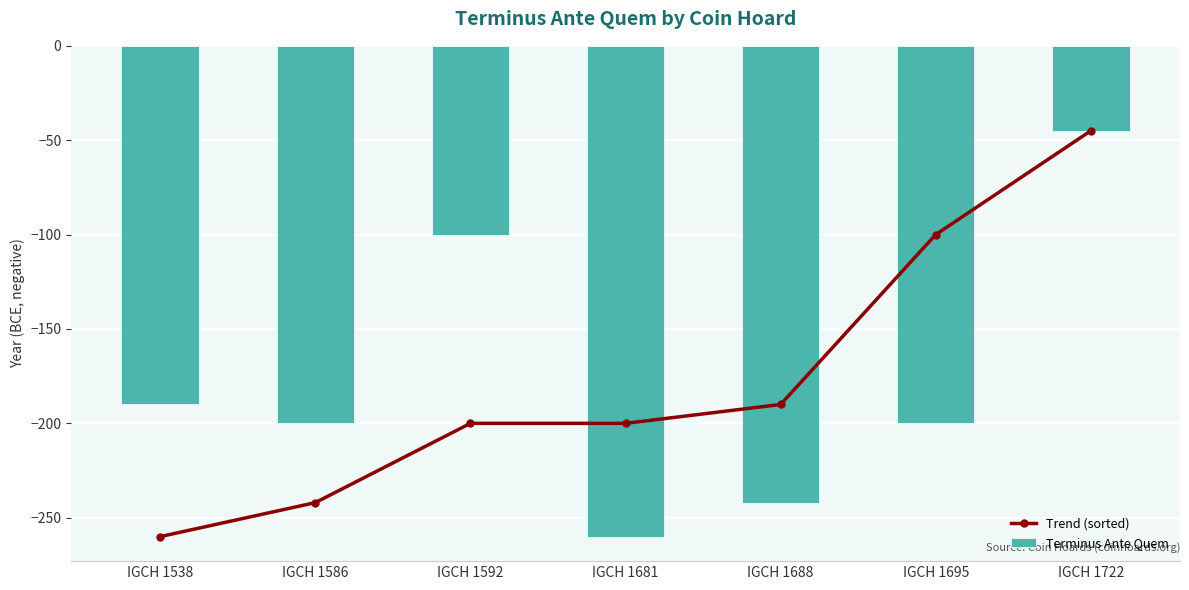

At IGCH 1722, list the series in order from smallest to largest.

Trend (sorted), Terminus Ante Quem